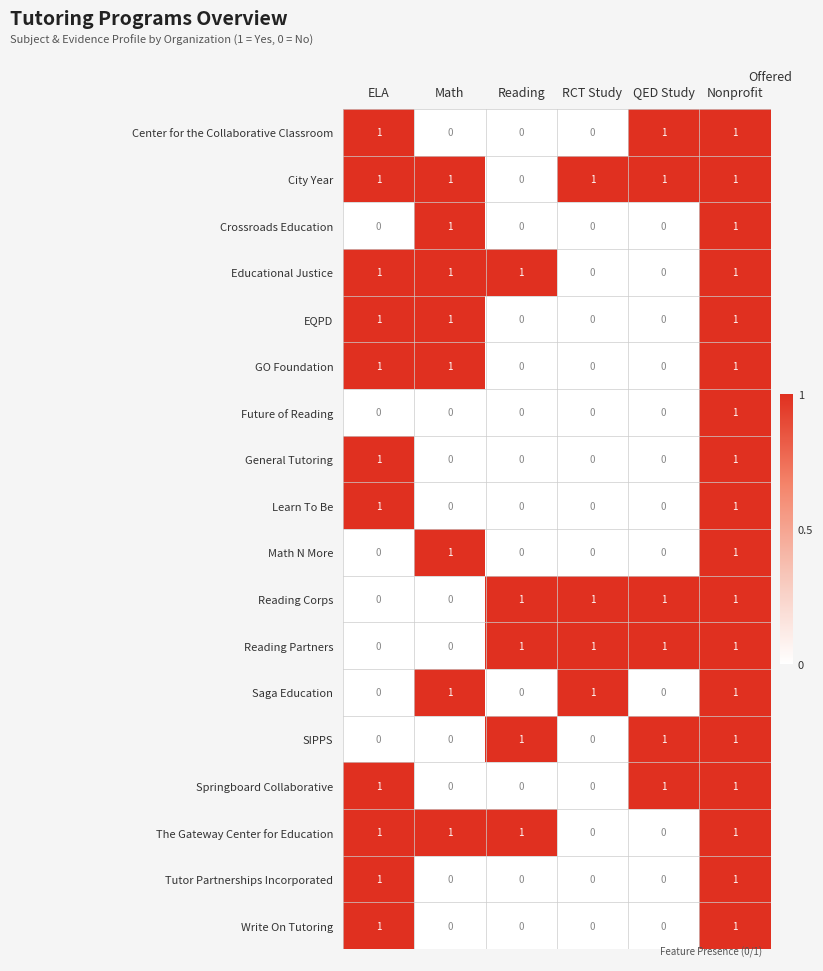

At which category is the sum across all series the highest?

Nonprofit